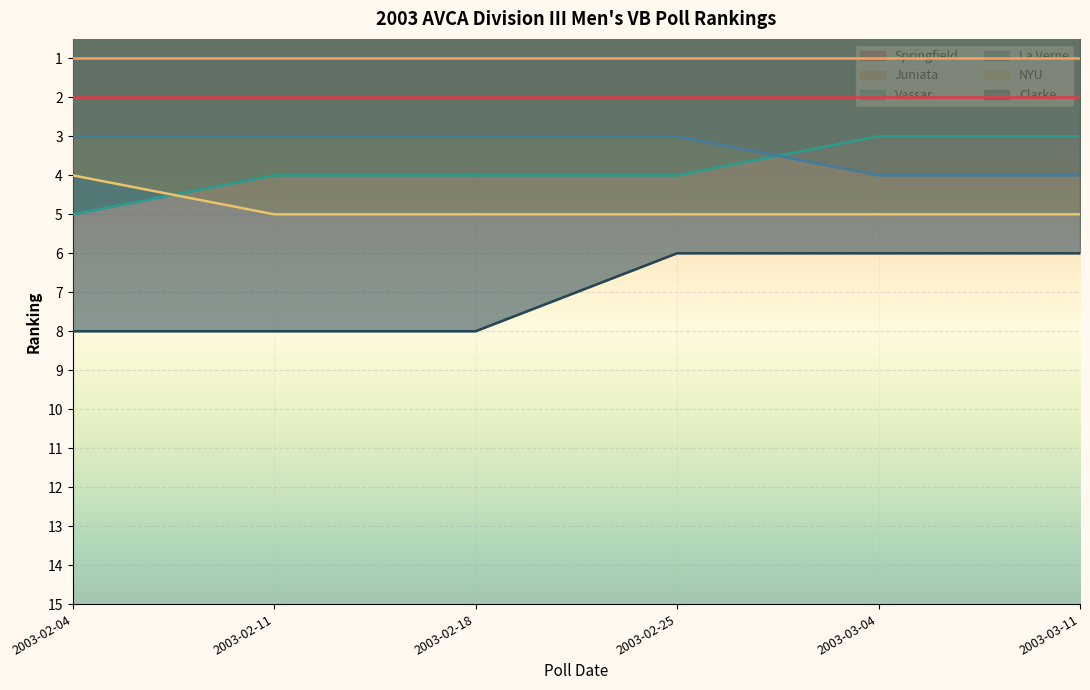

What value does the La Verne series have at 2003-02-18?

3